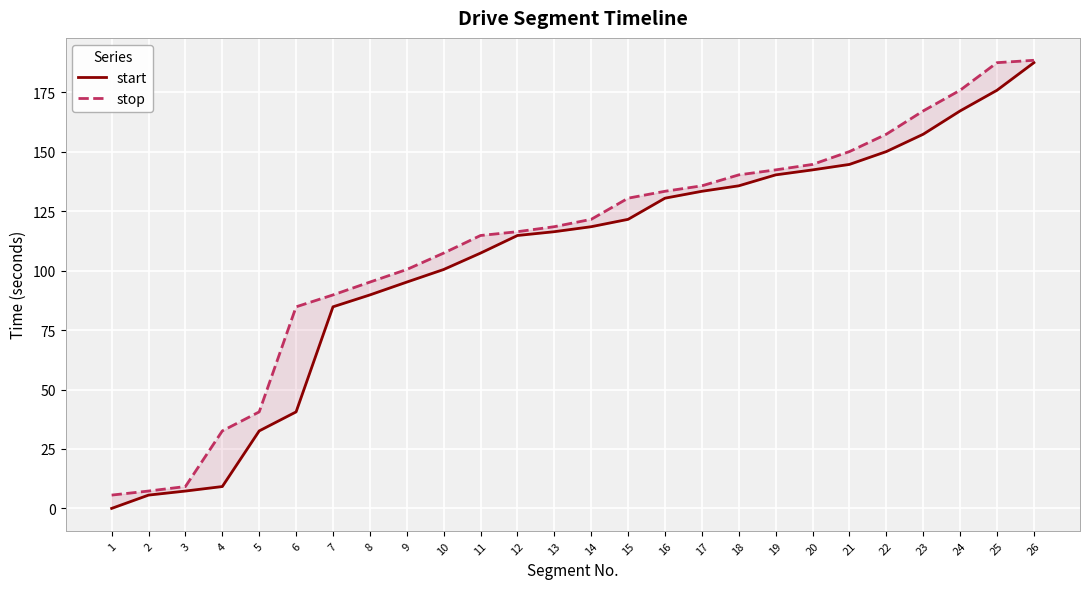

Where is start nearest to the value 93?

9